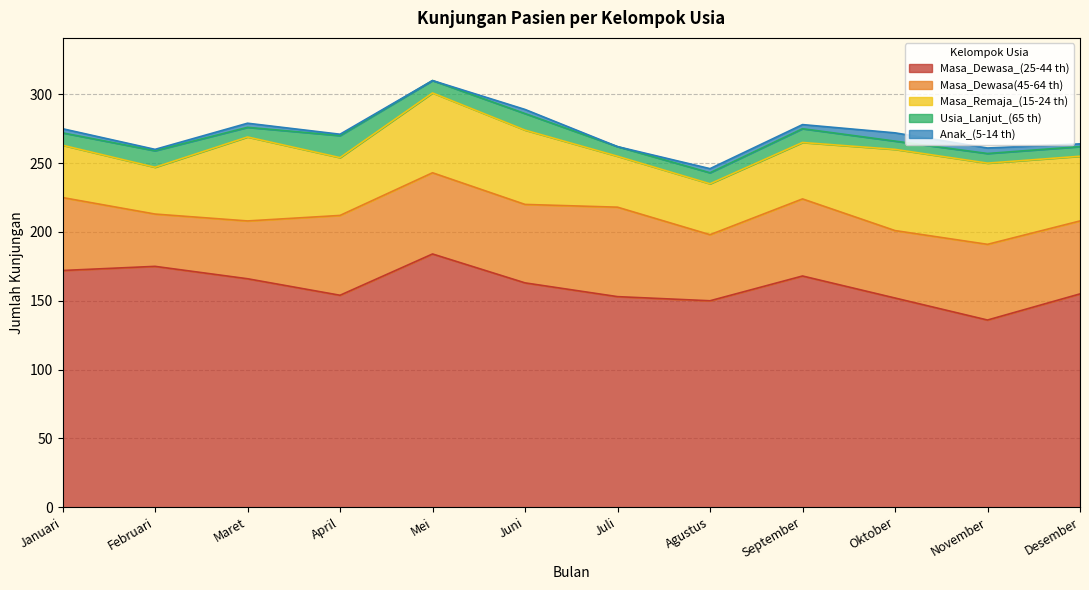

How many values in the Masa_Dewasa_(25-44 th) series are below 163?

6